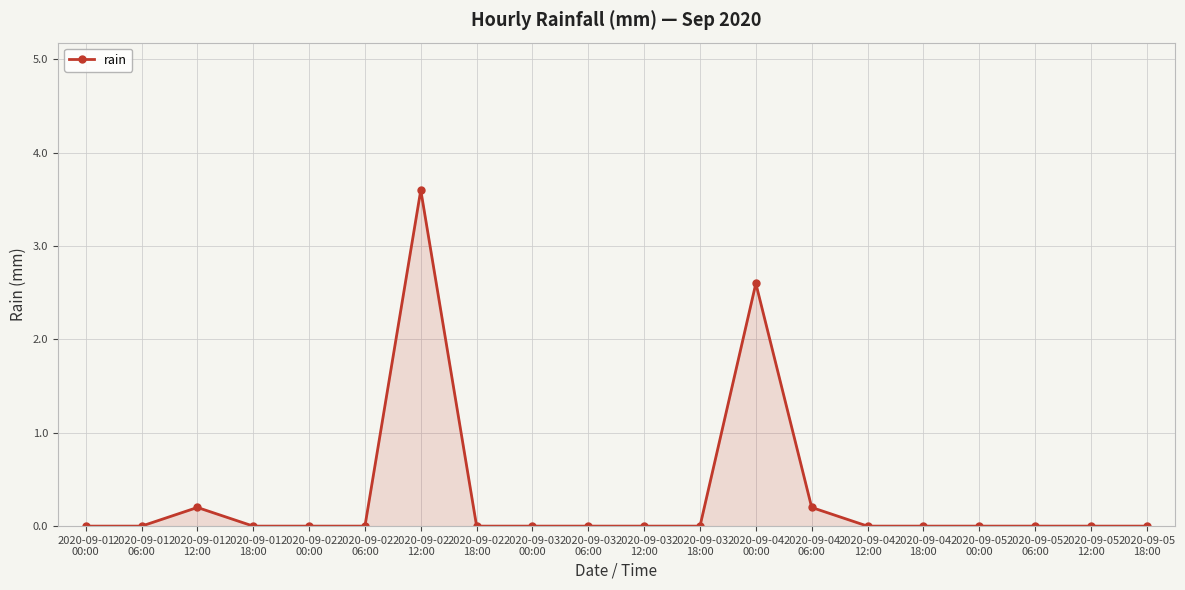

Reading right to left, extract all data points from this chart.

0.0	0.0	0.0	0.0	0.0	0.0	0.2	2.6	0.0	0.0	0.0	0.0	0.0	3.6	0.0	0.0	0.0	0.2	0.0	0.0